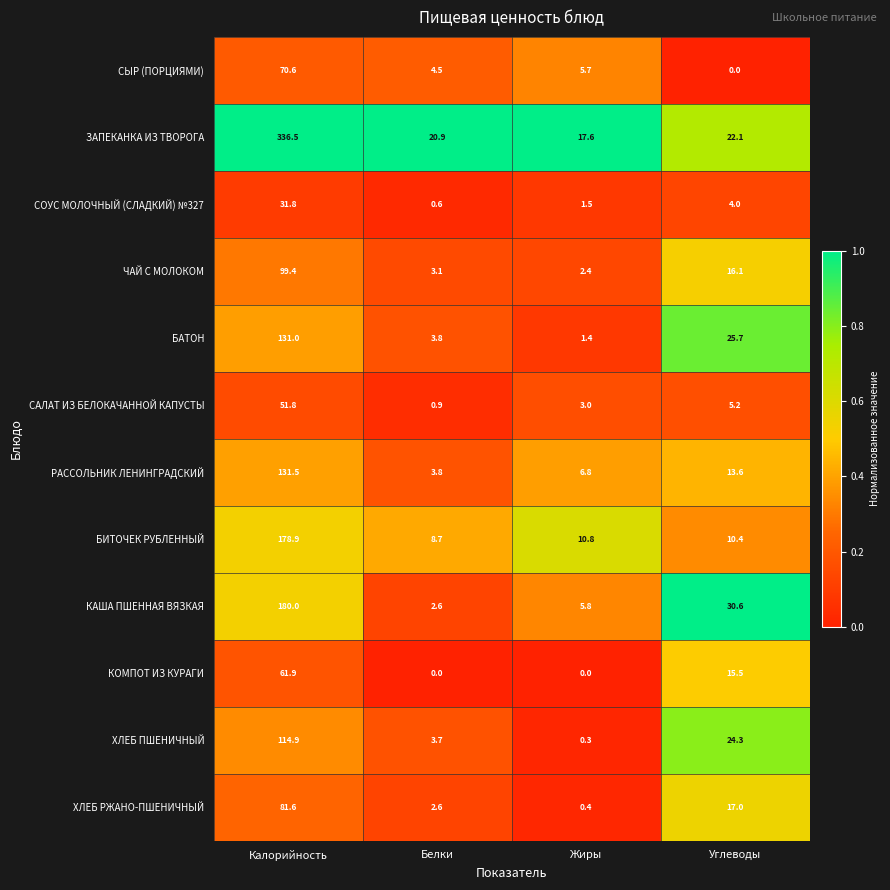

Which series has the largest range (max minus min)?

ЗАПЕКАНКА ИЗ ТВОРОГА